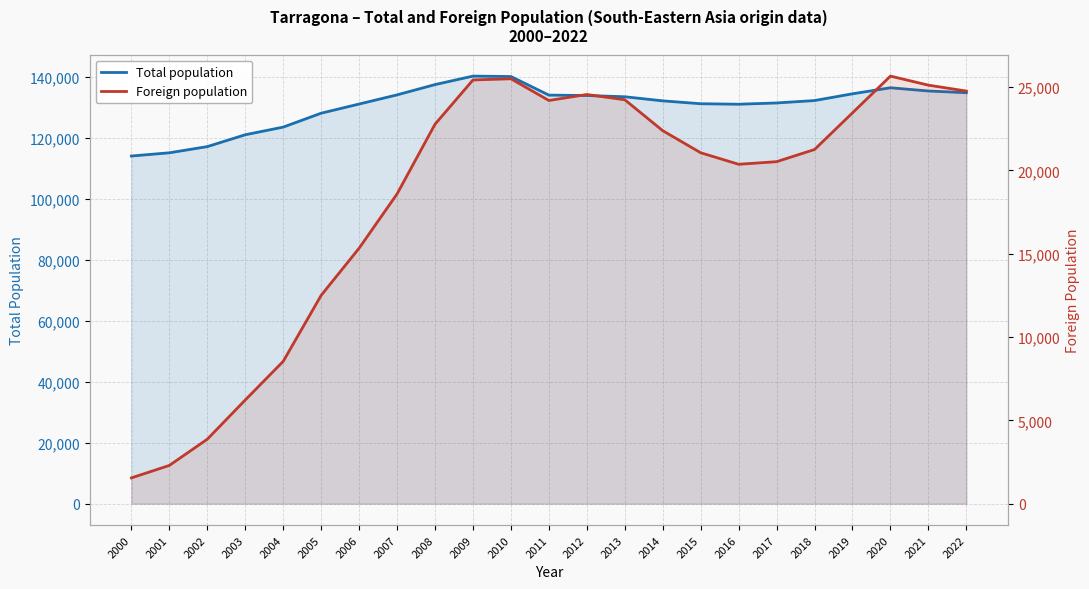

True or false: Total population and Foreign population cross at least once.

False